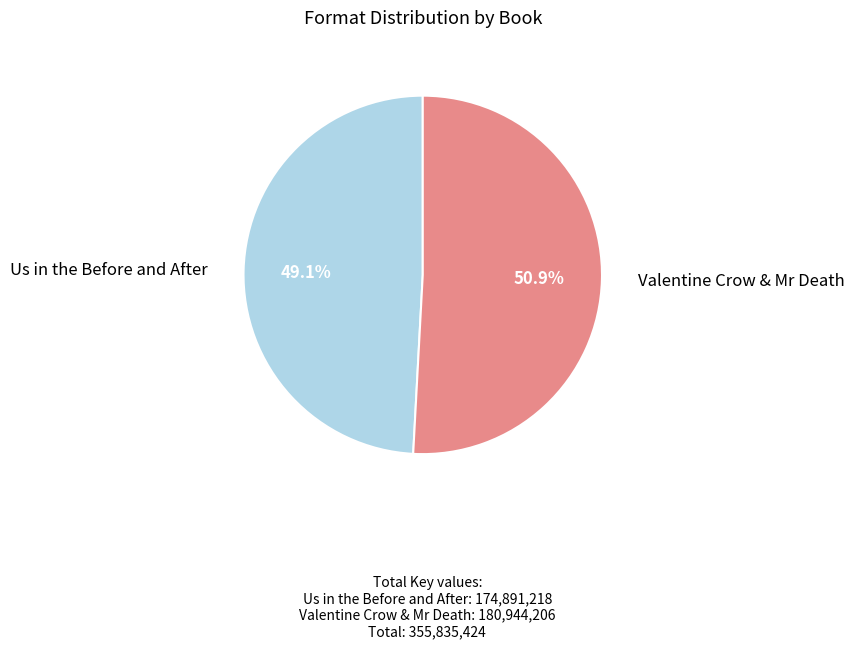

Is there a majority slice in this chart?

Yes